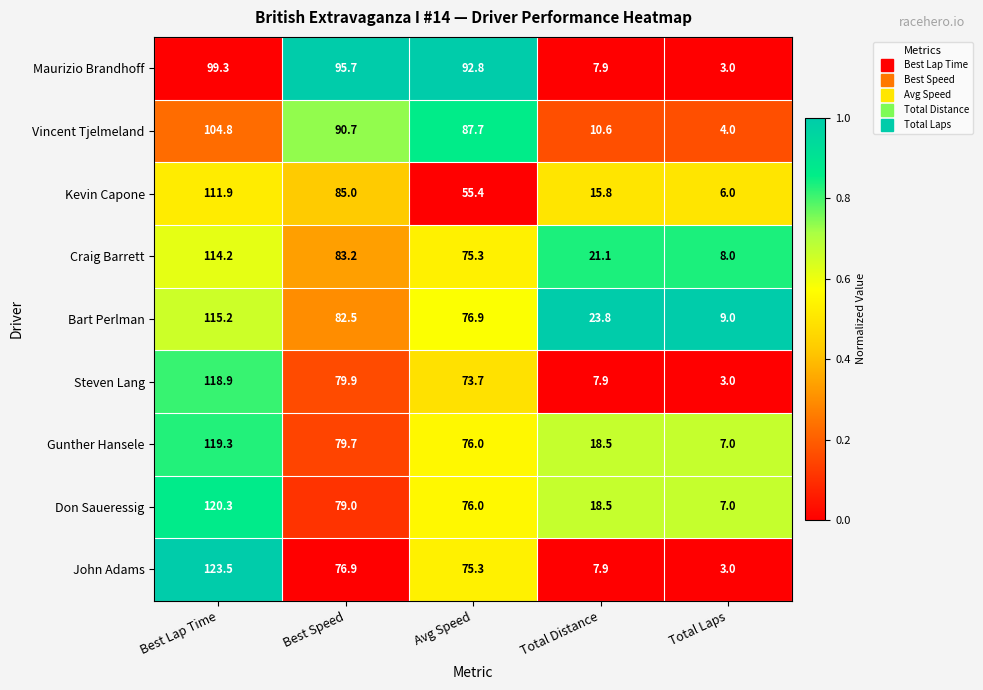

Rank the series by their maximum value, from lowest to highest.

Maurizio Brandhoff, Vincent Tjelmeland, Kevin Capone, Craig Barrett, Bart Perlman, Steven Lang, Gunther Hansele, Don Saueressig, John Adams